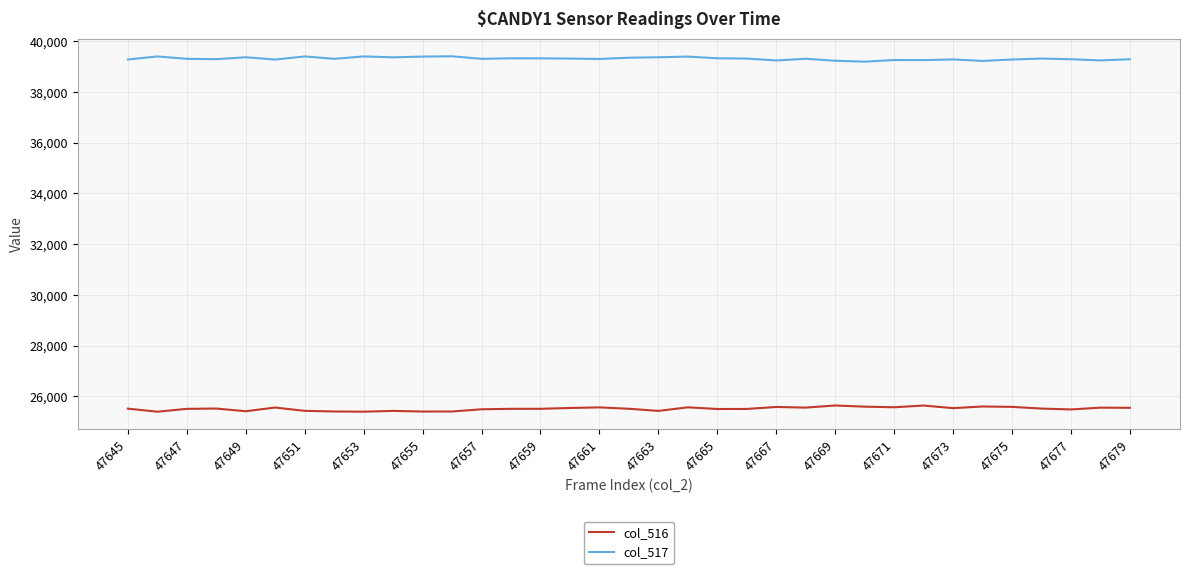

True or false: col_516 and col_517 intersect in this chart.

False